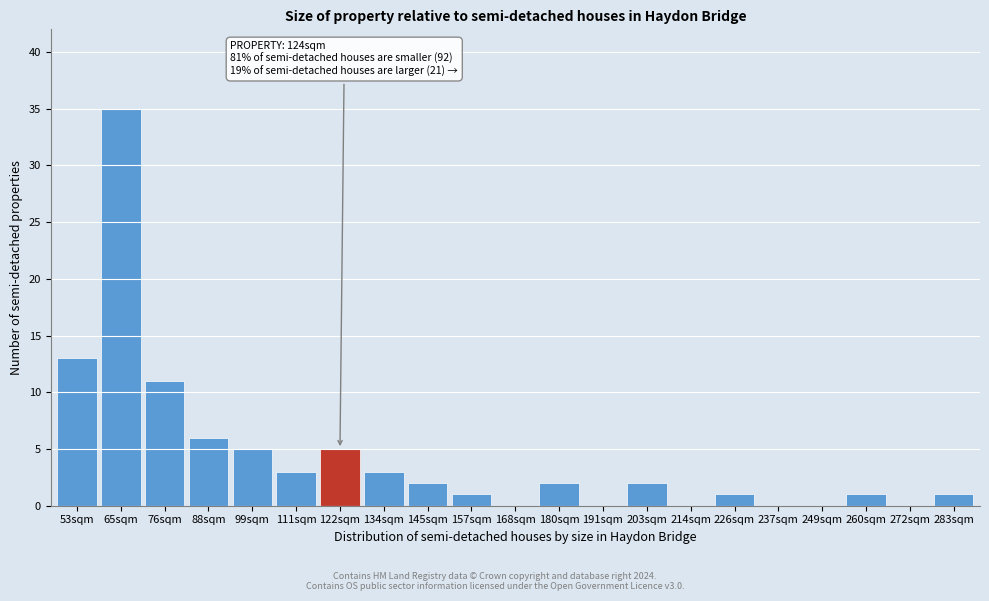

Reading left to right, extract all data points from this chart.

53sqm=13	65sqm=35	76sqm=11	88sqm=6	99sqm=5	111sqm=3	122sqm=5	134sqm=3	145sqm=2	157sqm=1	168sqm=0	180sqm=2	191sqm=0	203sqm=2	214sqm=0	226sqm=1	237sqm=0	249sqm=0	260sqm=1	272sqm=0	283sqm=1